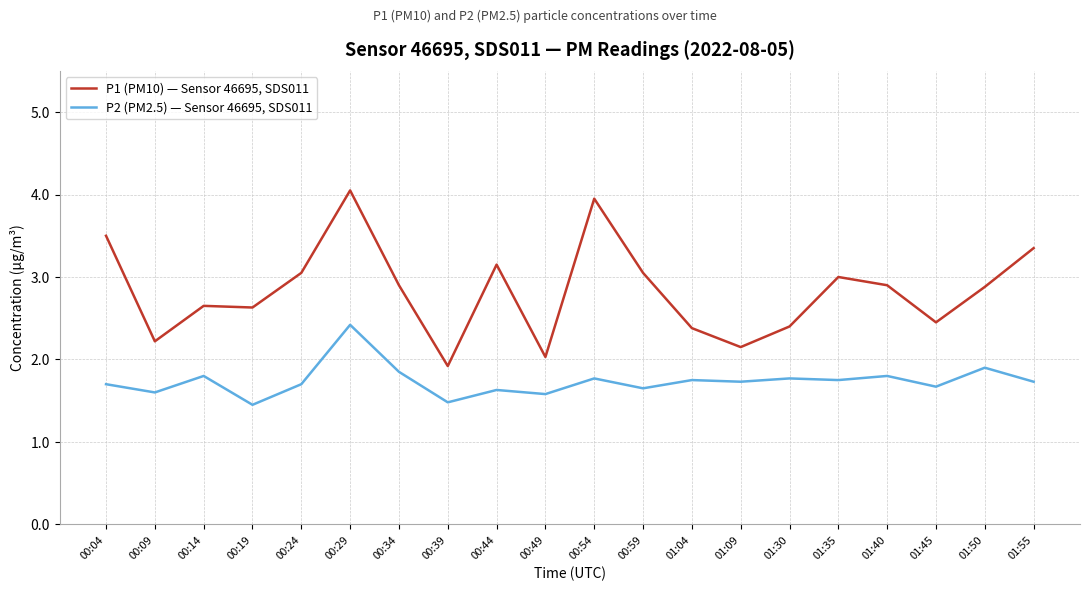

True or false: P2 (PM2.5) — Sensor 46695, SDS011 has a value of 2.9 at 00:24.

False